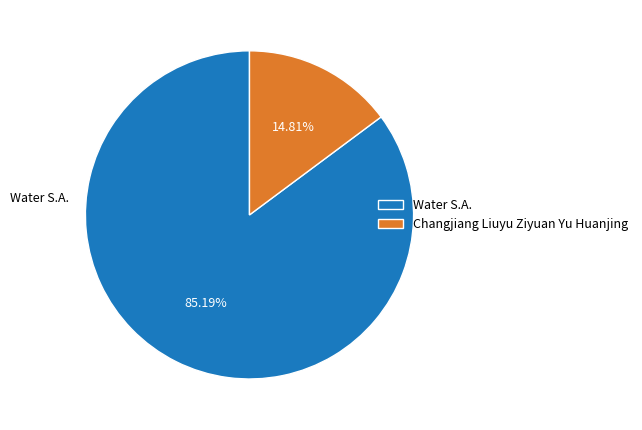

Is it true that Changjiang Liuyu Ziyuan Yu Huanjing is 15% of the pie?

True